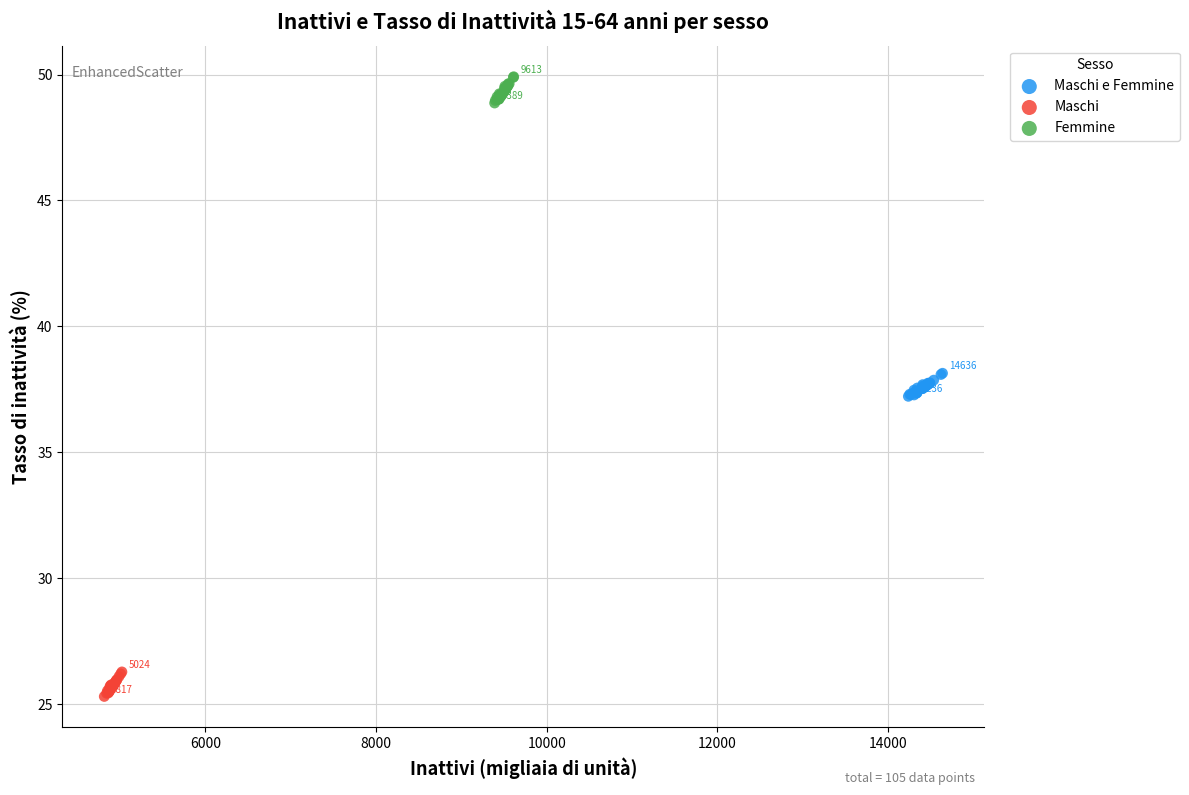

Which series reaches the minimum Y coordinate?

Maschi